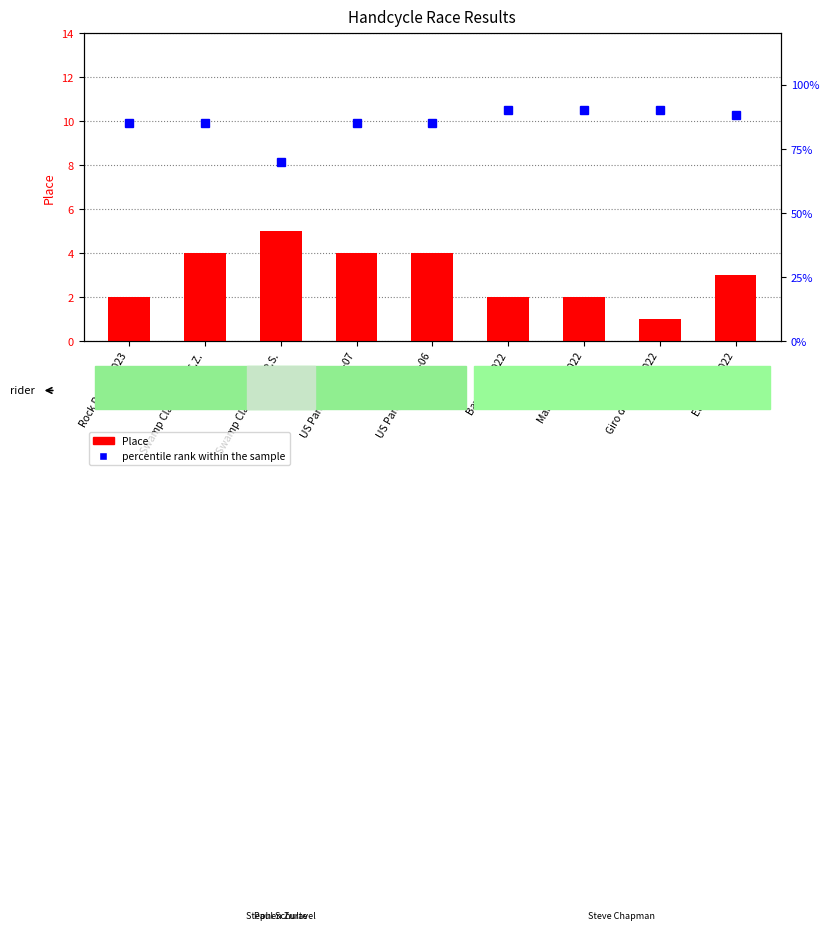

What are all the series names shown in the legend?

Place, percentile rank within the sample